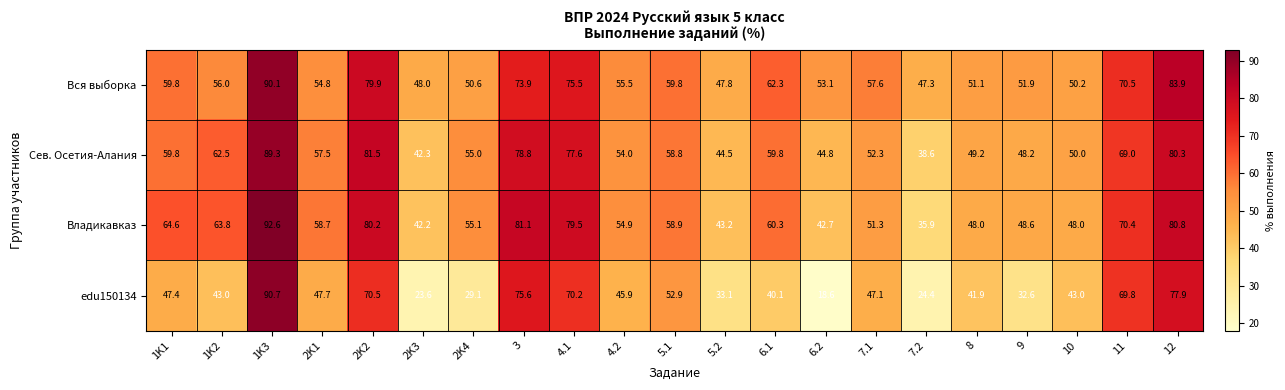

Rank the series by their maximum value, from lowest to highest.

Сев. Осетия-Алания, Вся выборка, edu150134, Владикавказ